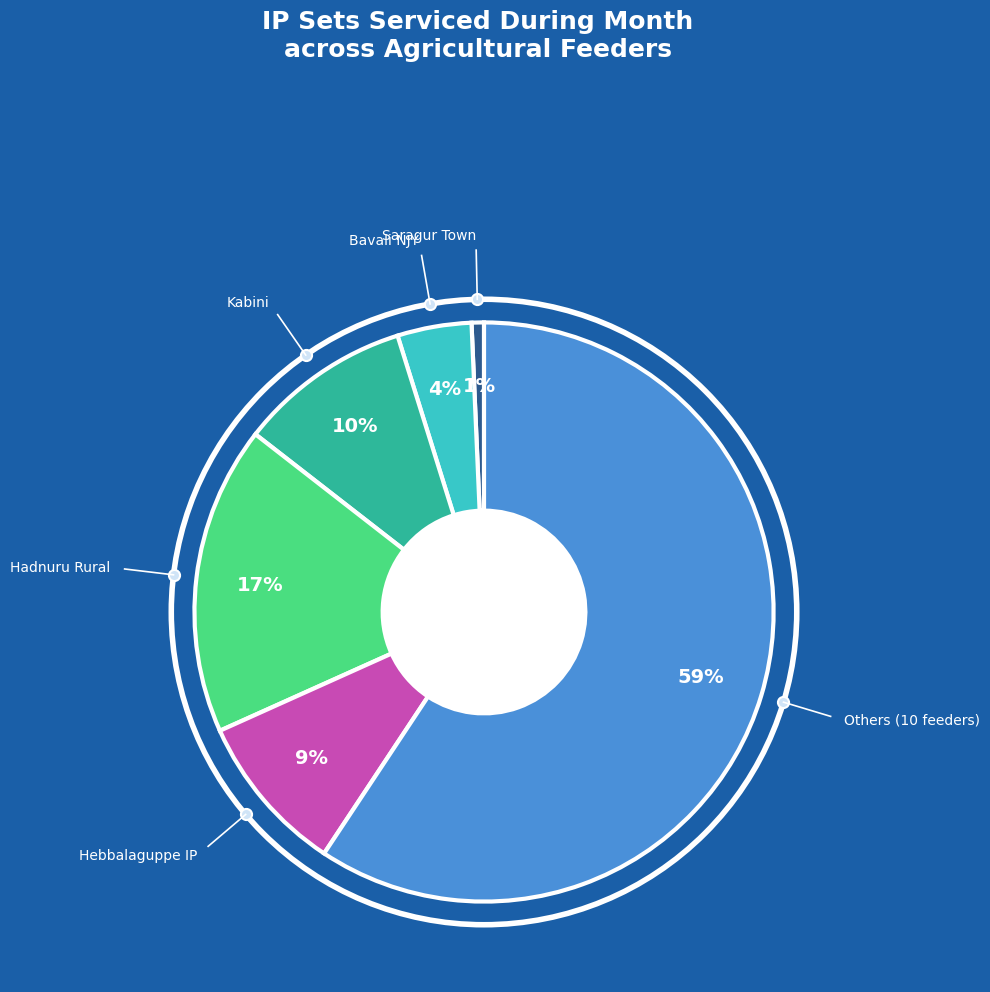

Is there a majority slice in this chart?

Yes